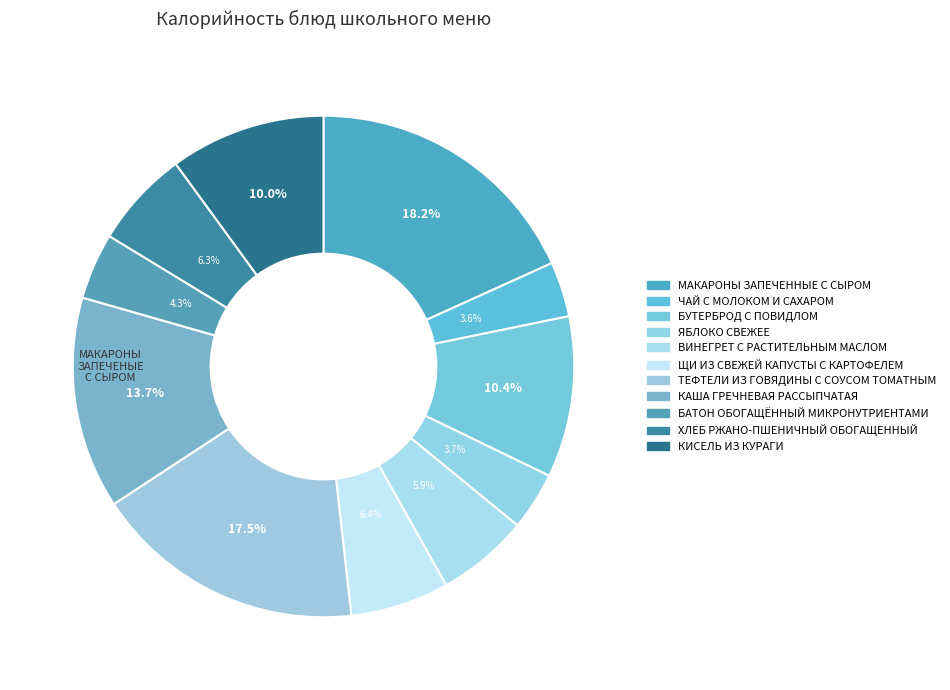

To the nearest percent, what percentage of the pie is ТЕФТЕЛИ ИЗ ГОВЯДИНЫ С СОУСОМ ТОМАТНЫМ?

18%